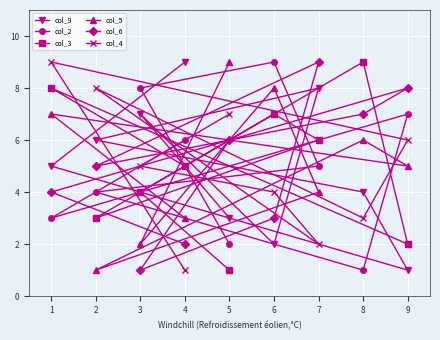

Which series has the largest total across all categories?

col_9